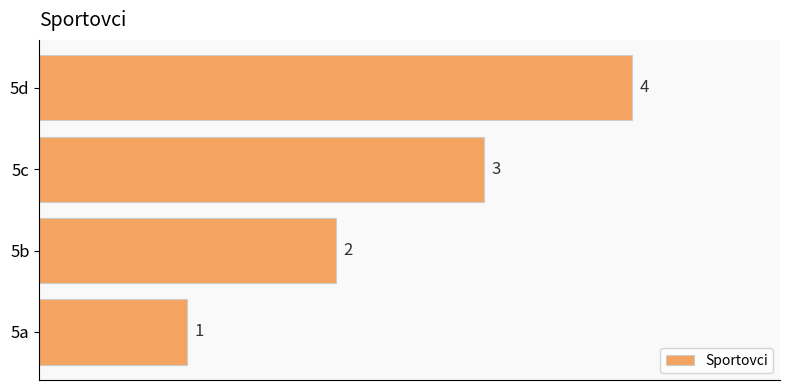

What is the difference between the maximum and minimum values?

3